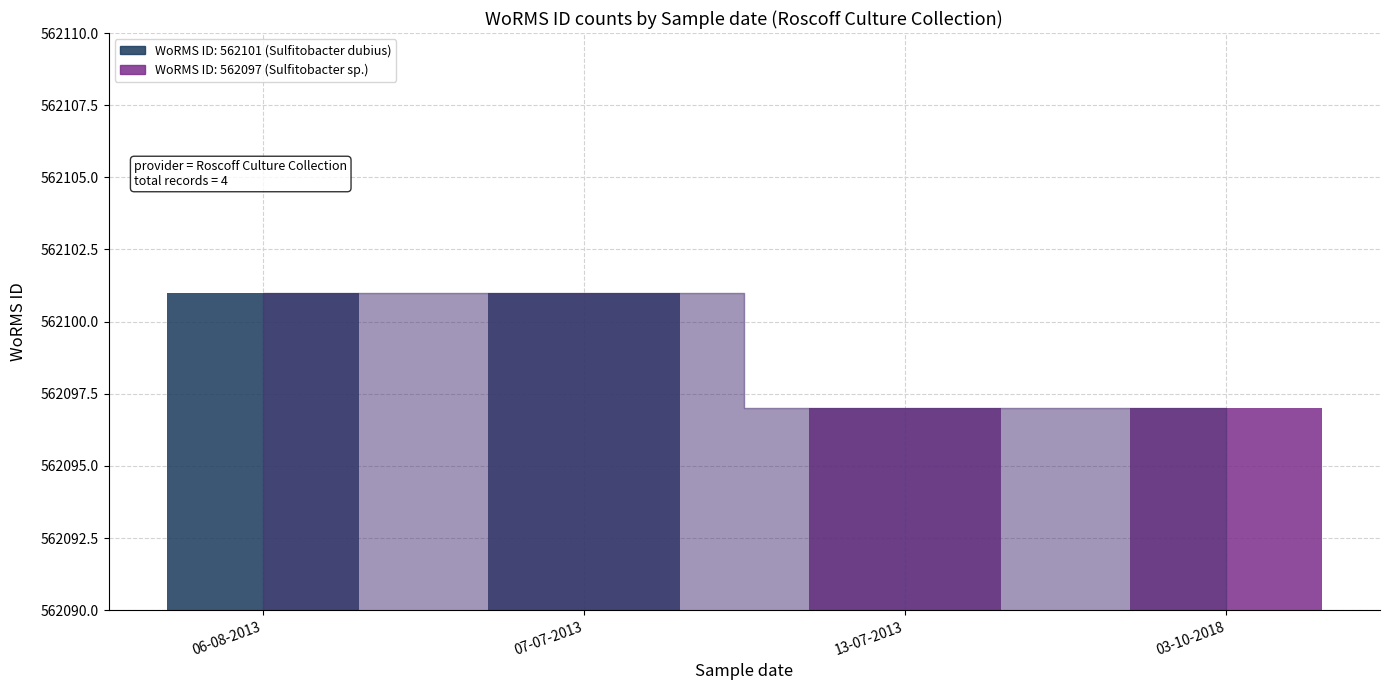

Rank the categories by value from lowest to highest.

13-07-2013, 03-10-2018, 06-08-2013, 07-07-2013